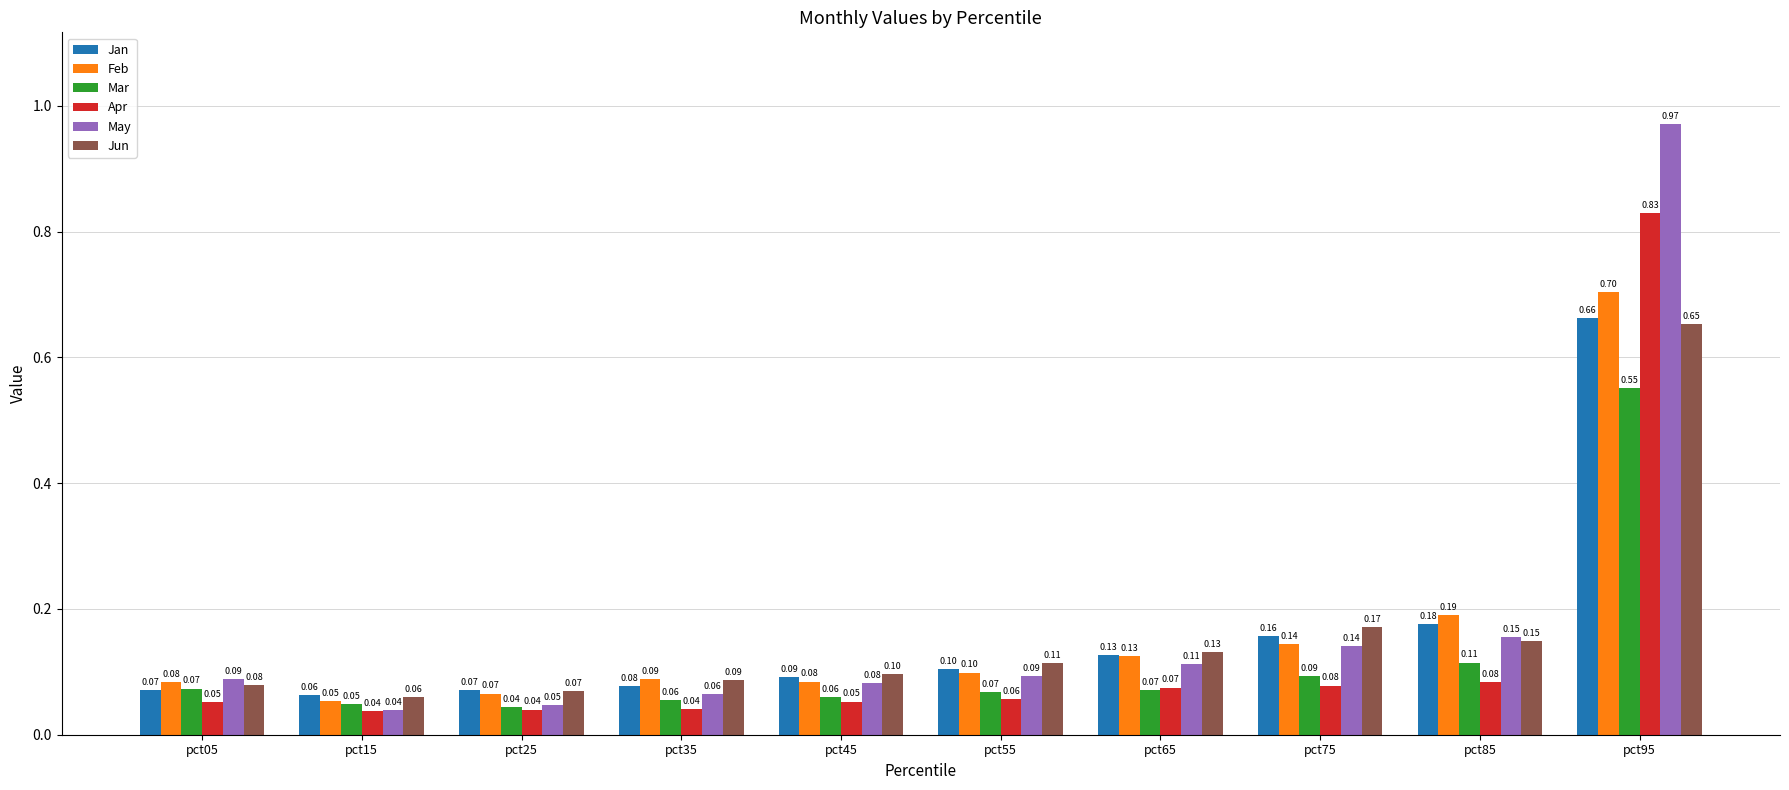

Rank the series by their maximum value, from highest to lowest.

May, Apr, Feb, Jan, Jun, Mar